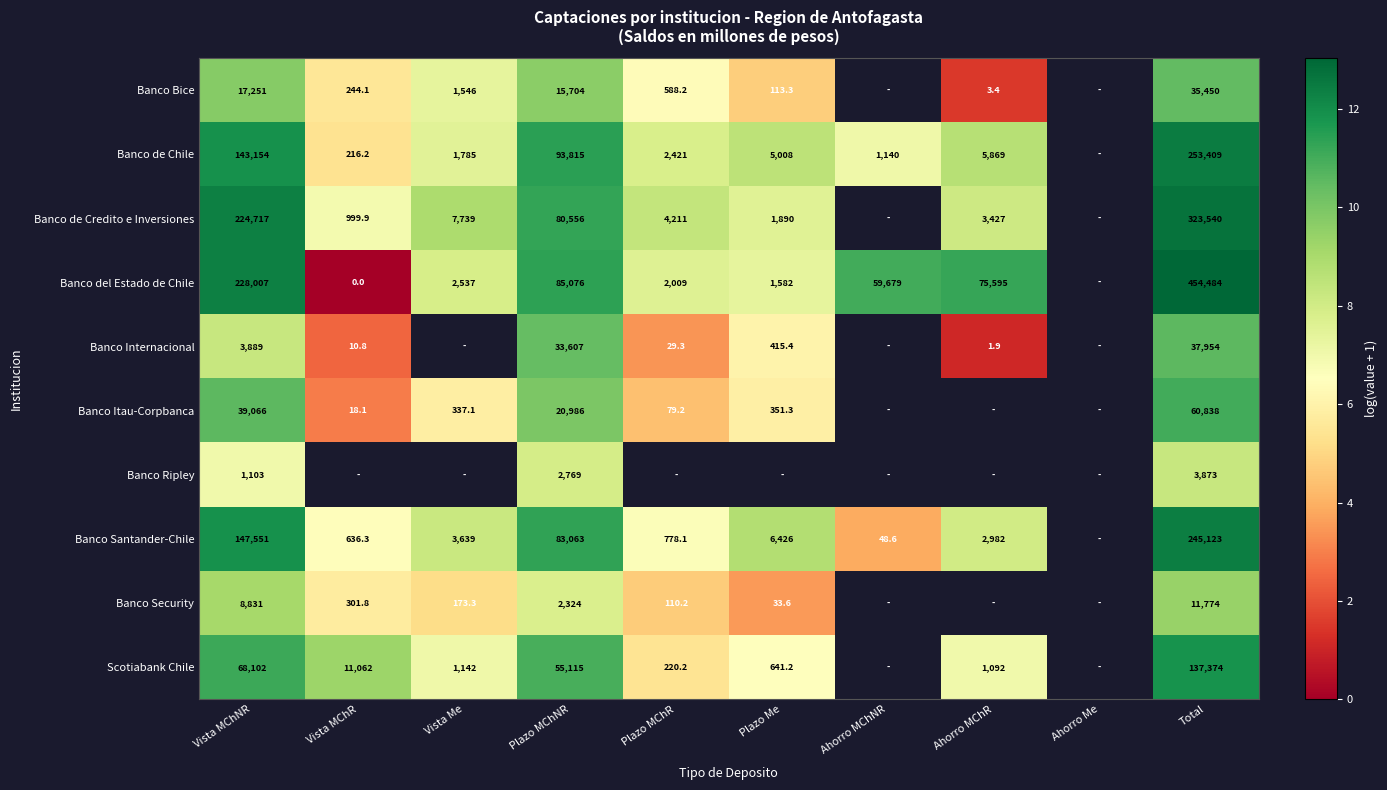

At Vista MChNR, list the series in order from largest to smallest.

Banco del Estado de Chile, Banco de Credito e Inversiones, Banco Santander-Chile, Banco de Chile, Scotiabank Chile, Banco Itau-Corpbanca, Banco Bice, Banco Security, Banco Internacional, Banco Ripley